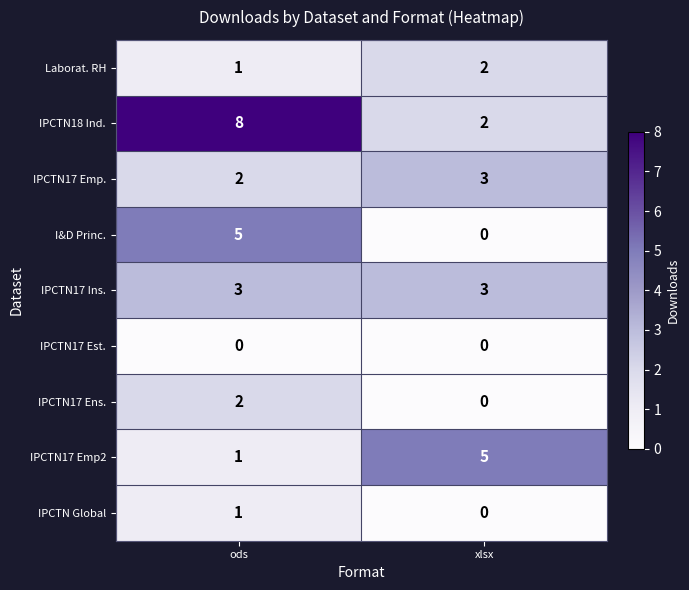

Which series has the largest total across all categories?

IPCTN18 Ind.